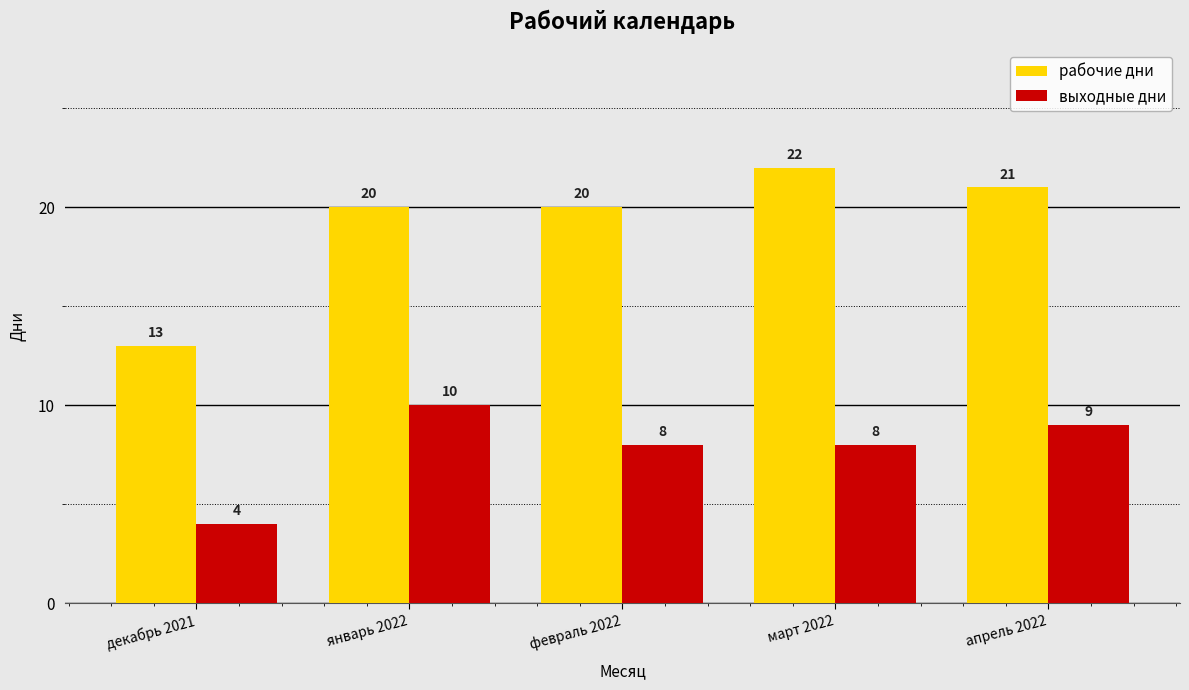

Read the выходные дни value at февраль 2022.

8